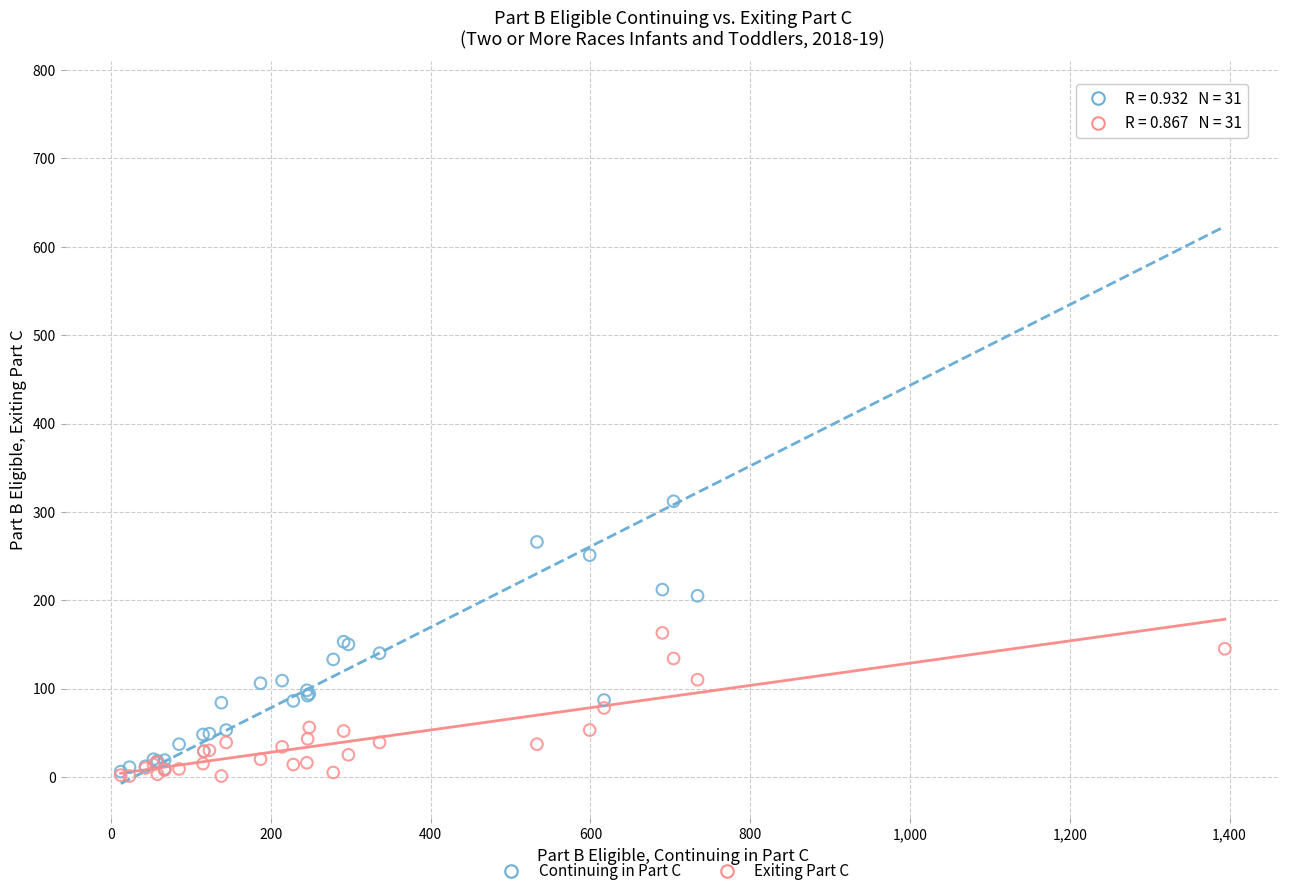

Across all series, what Y value is closest to 386?

312